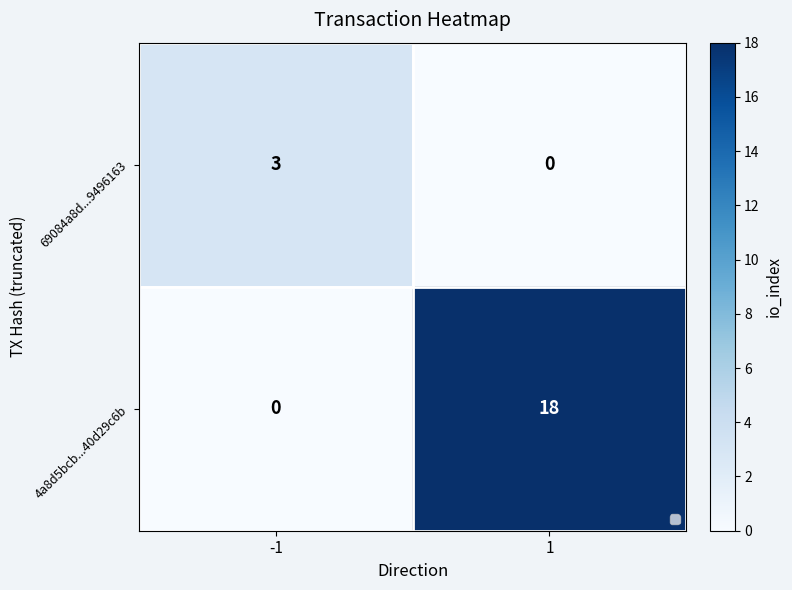

At 1, list the series in order from smallest to largest.

69084a8d...9496163, 4a8d5bcb...40d29c6b